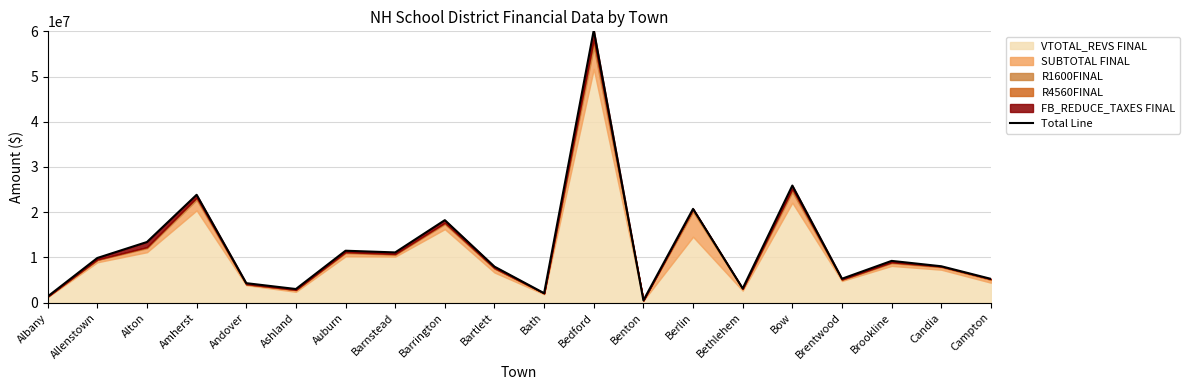

Read the value at Amherst.

23854029